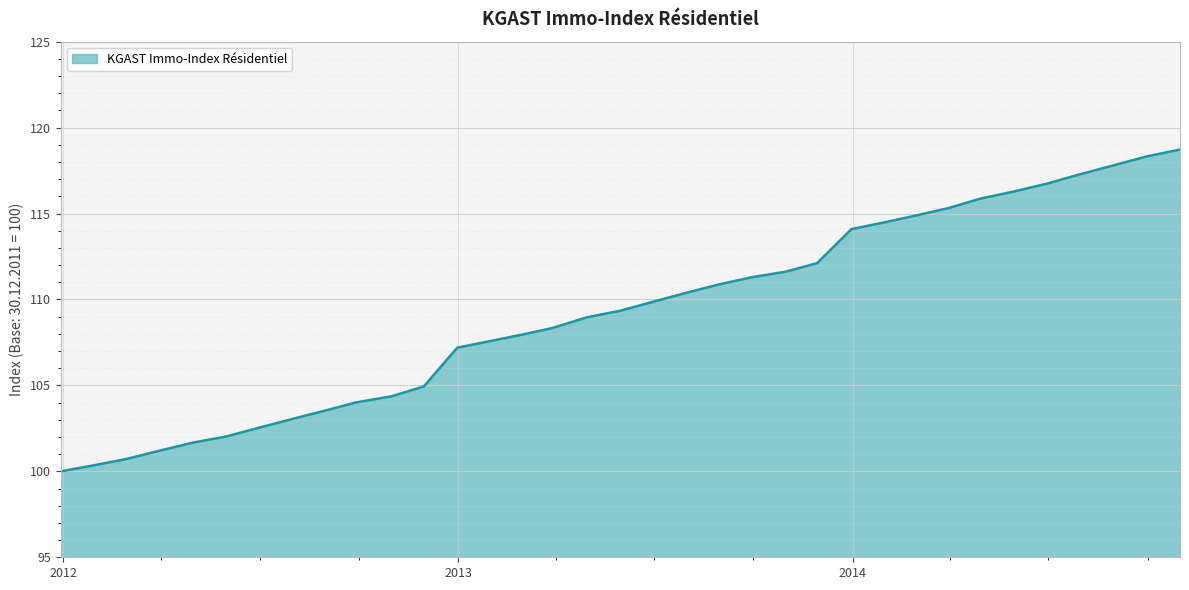

What is the greatest value displayed?

118.7